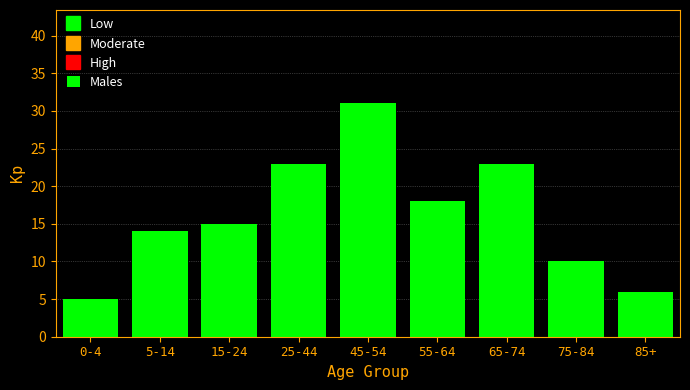

Reading right to left, extract all data points from this chart.

85+=6	75-84=10	65-74=23	55-64=18	45-54=31	25-44=23	15-24=15	5-14=14	0-4=5